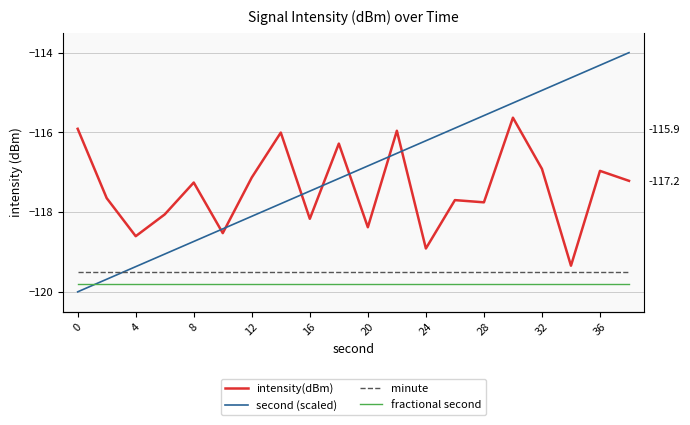

Rank the series by their maximum value, from highest to lowest.

second (scaled), intensity(dBm), minute, fractional second